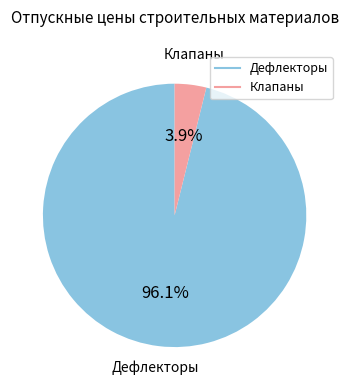

Does any single category account for the majority?

Yes